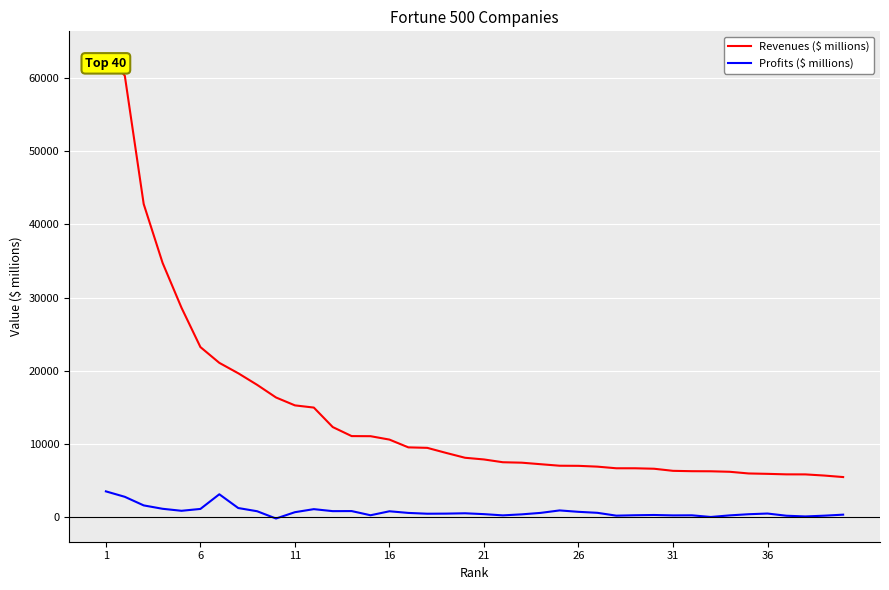

What is the maximum value shown in the chart?

63221.1